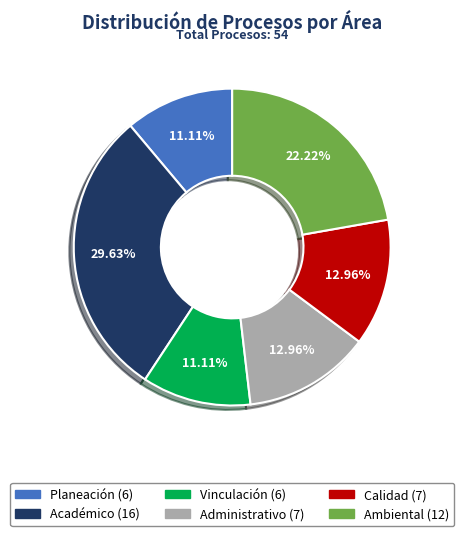

What is the largest slice in the pie chart?

Académico